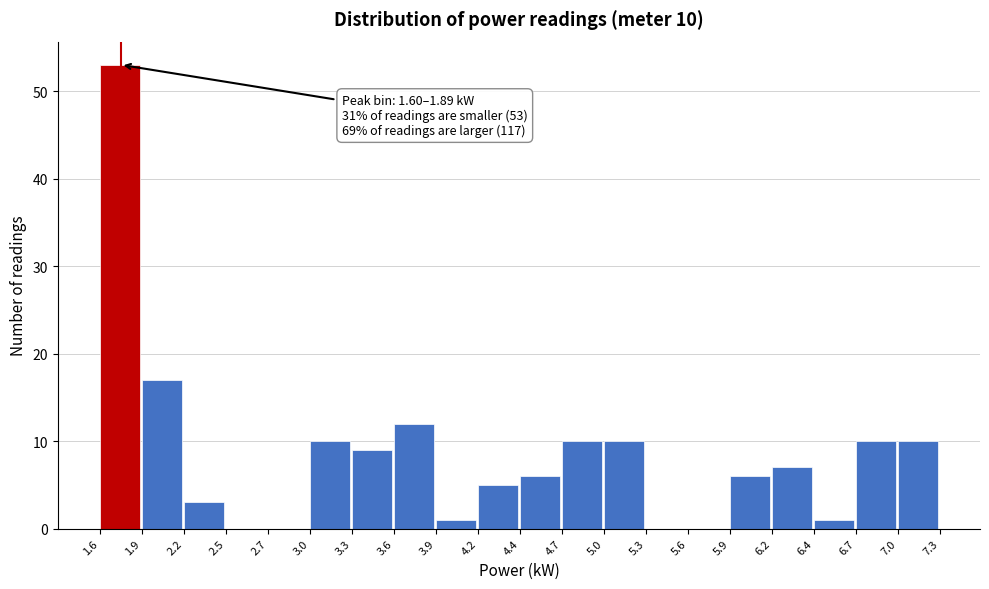

Which range on the x-axis has the tallest bar?

1.6 to 1.9